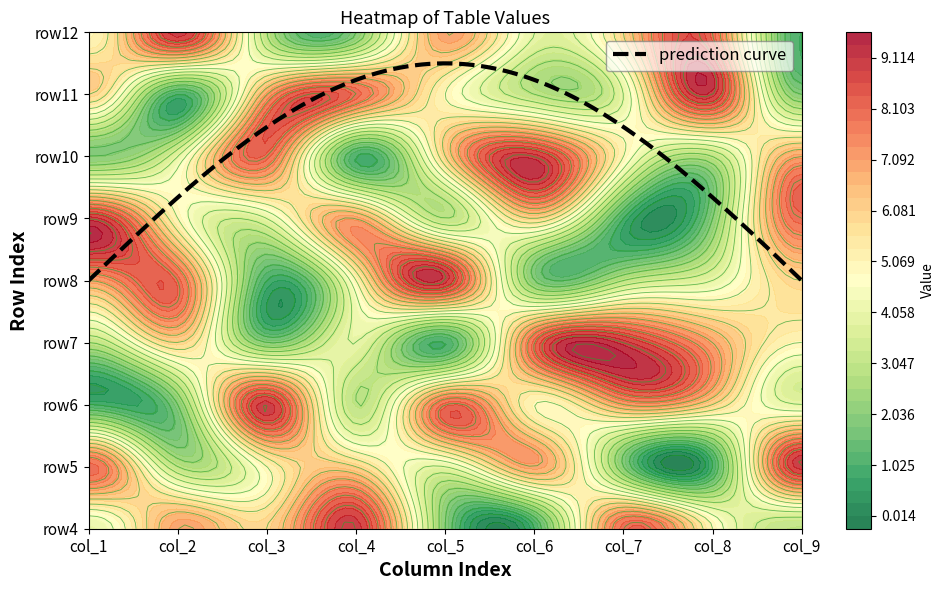

Which series changed the most between 0 and 2?

row6